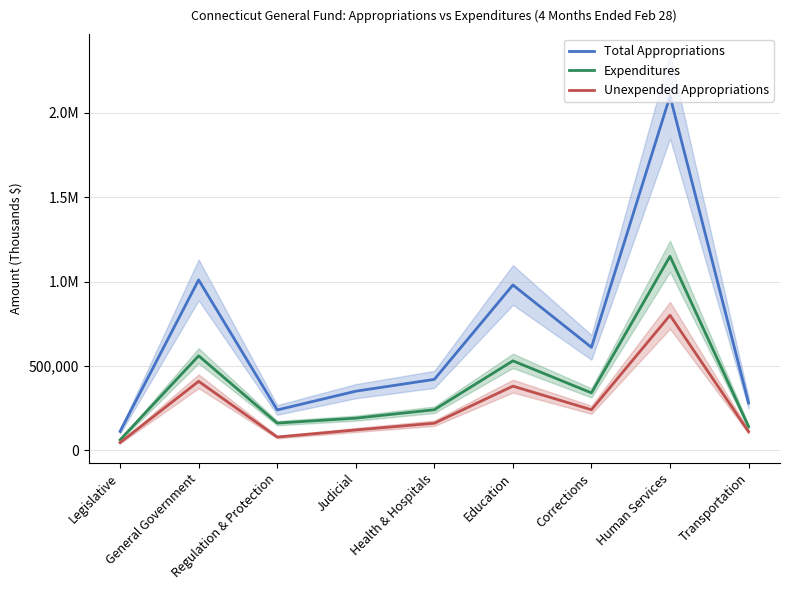

At how many categories does at least one series exceed 1188204?

1